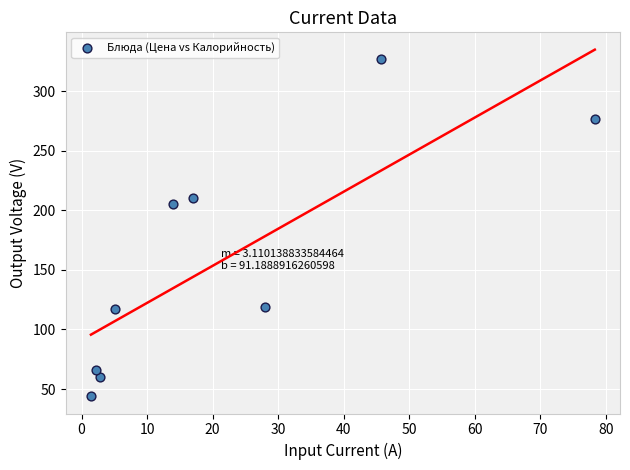

What is the average Y value?

158